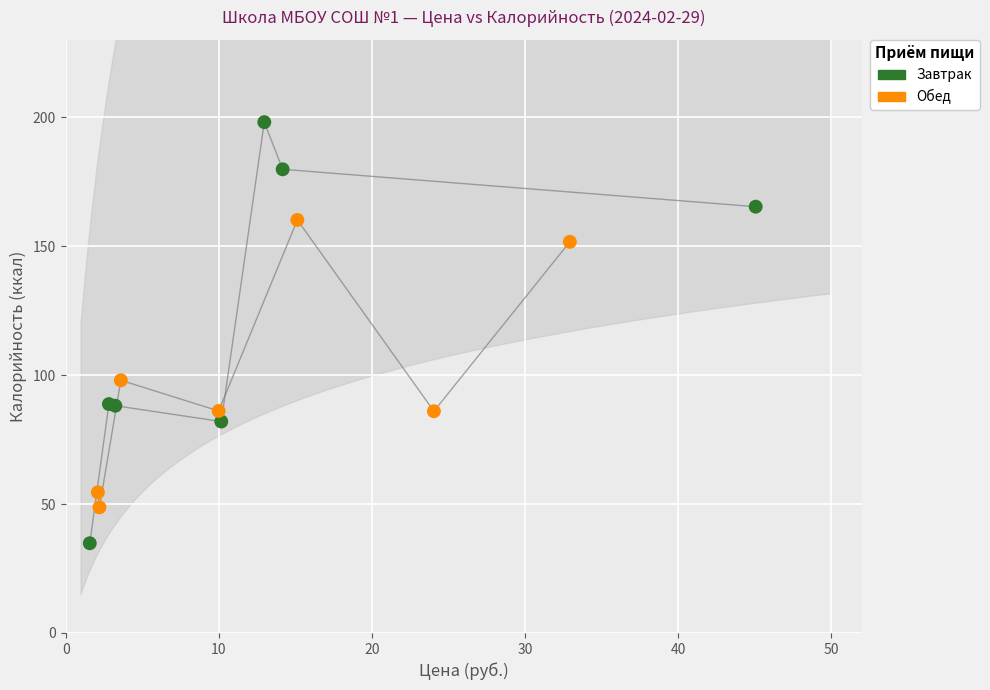

Which series contains the highest Y value?

Завтрак